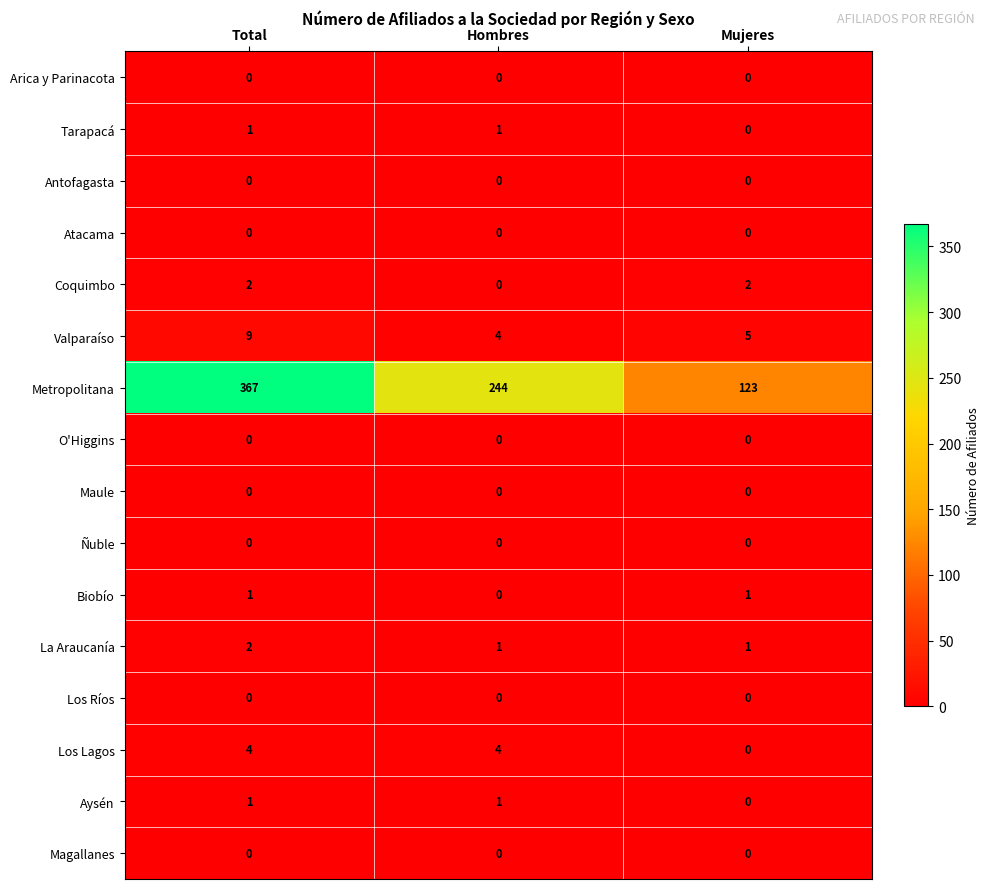

Rank the categories by Metropolitana value from highest to lowest.

Total, Hombres, Mujeres